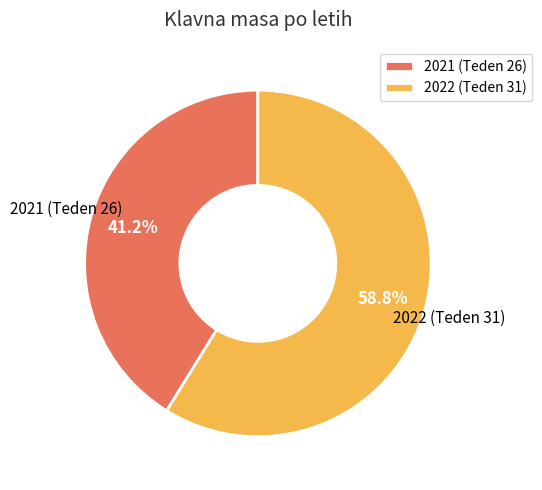

Between 2022 (Teden 31) and 2021 (Teden 26), which is larger?

2022 (Teden 31)